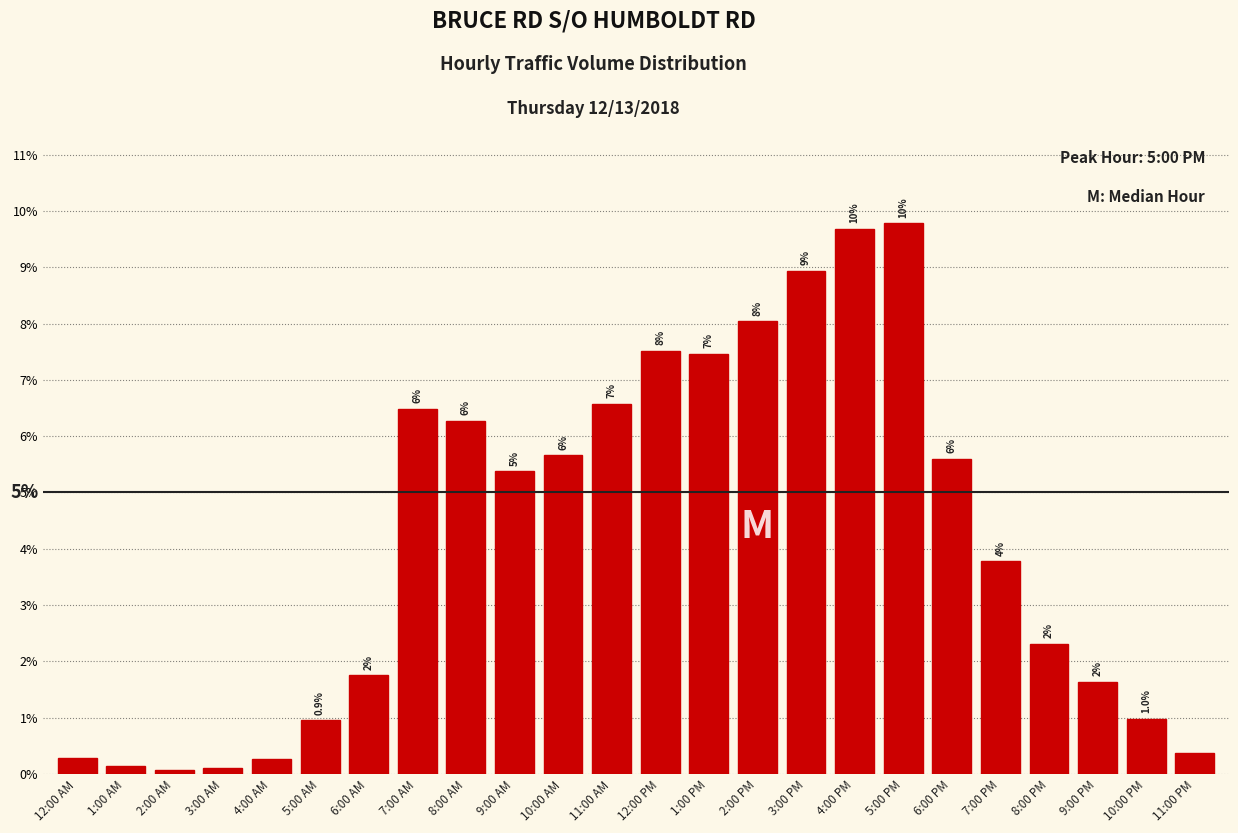

How many bars are there in total?

24